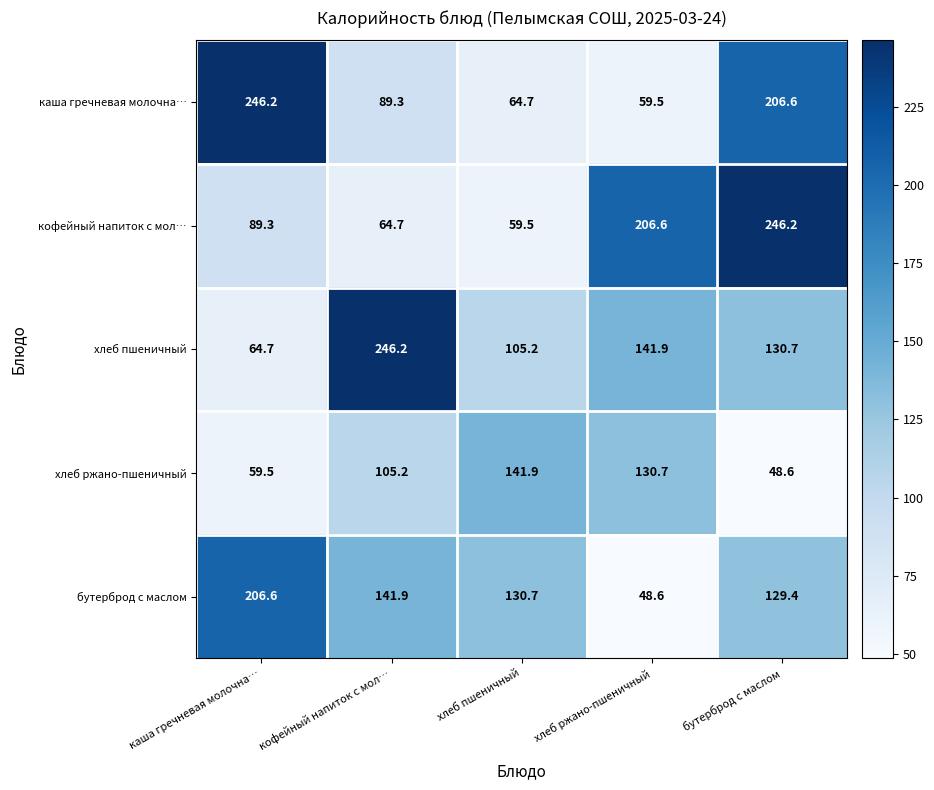

What is the smallest value displayed?

48.6